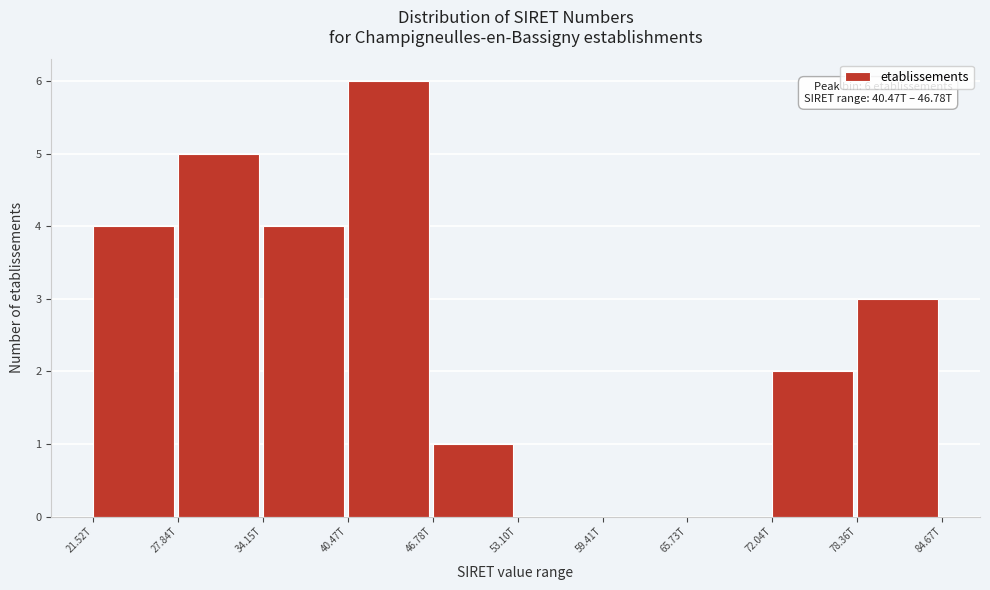

Reading left to right, what are all the values shown in this chart?

21.52T=4	27.84T=5	34.15T=4	40.47T=6	46.78T=1	53.10T=0	59.41T=0	65.73T=0	72.04T=2	78.36T=3